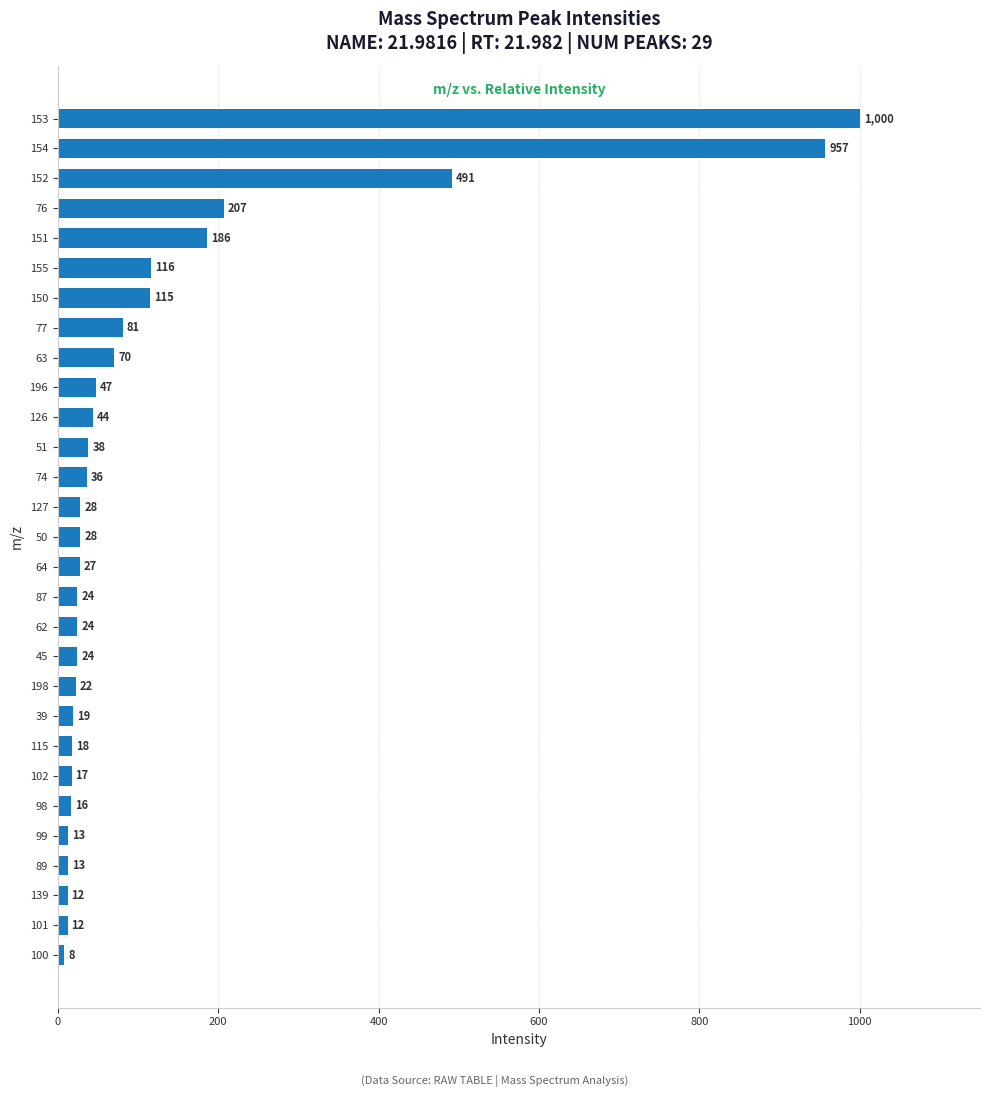

Reading bottom to top, what are all the values shown in this chart?

8	12	12	13	13	16	17	18	19	22	24	24	24	27	28	28	36	38	44	47	70	81	115	116	186	207	491	957	1000